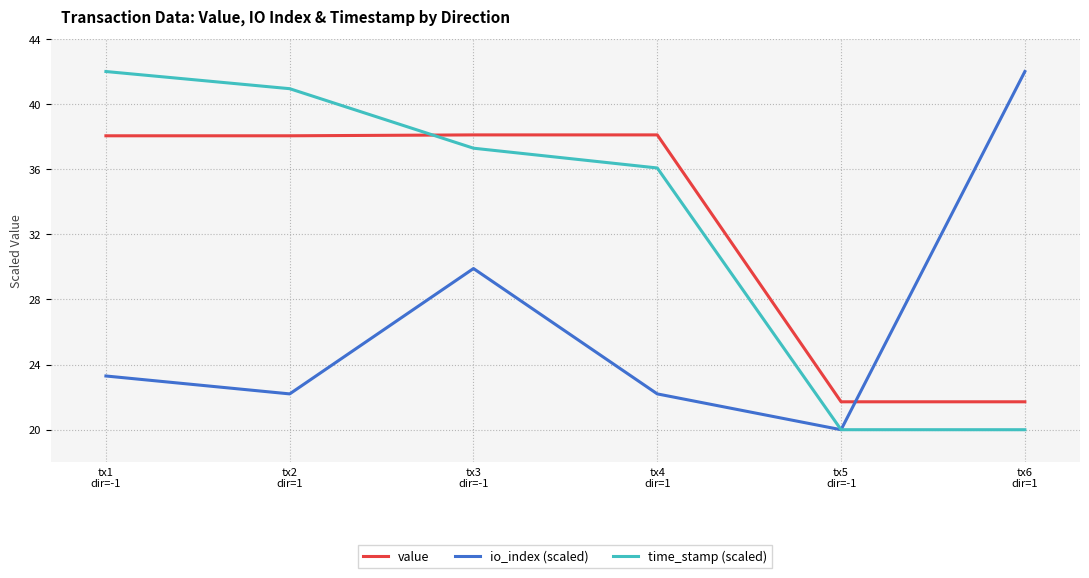

At tx2
dir=1, list the series in order from largest to smallest.

time_stamp (scaled), value, io_index (scaled)